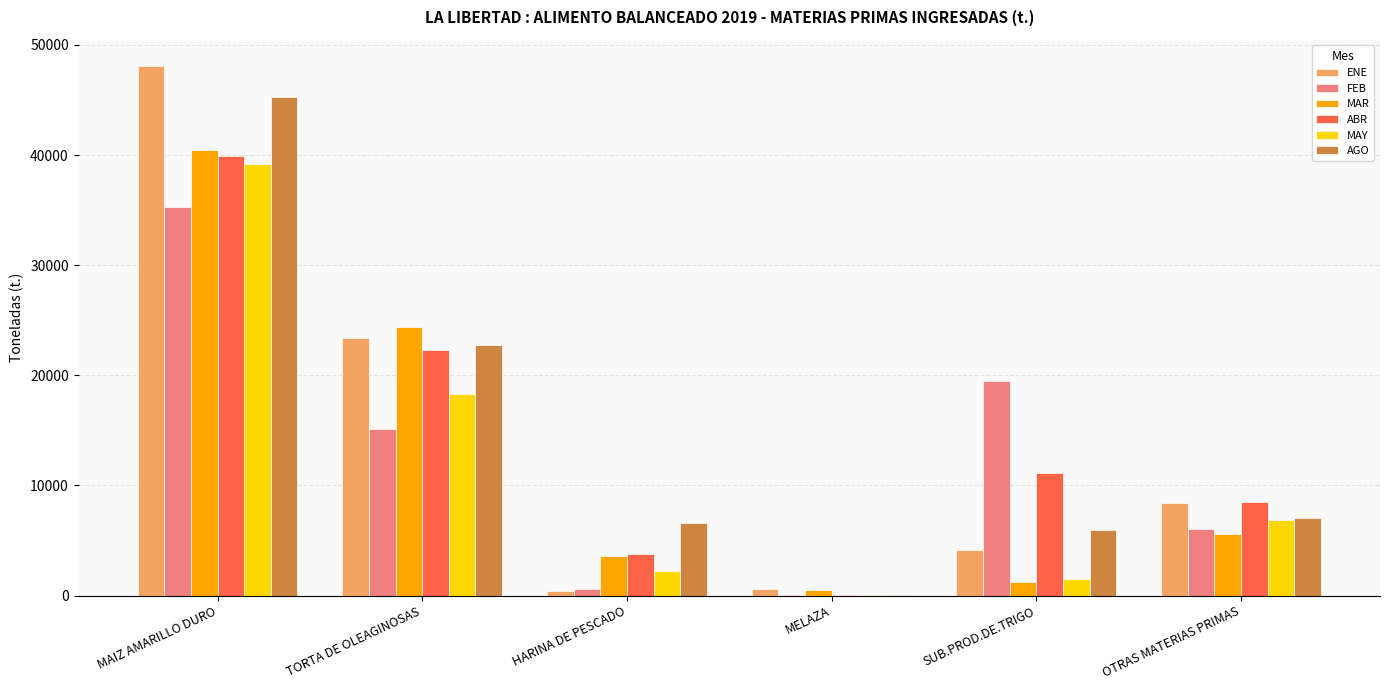

Is the value of FEB at MELAZA greater than the value of MAR at MAIZ AMARILLO DURO?

No